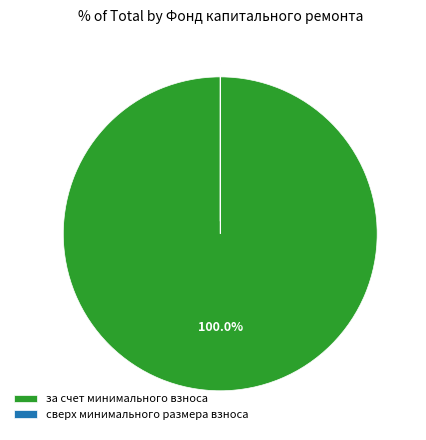

Does за счет минимального взноса represent more than half of the total?

Yes